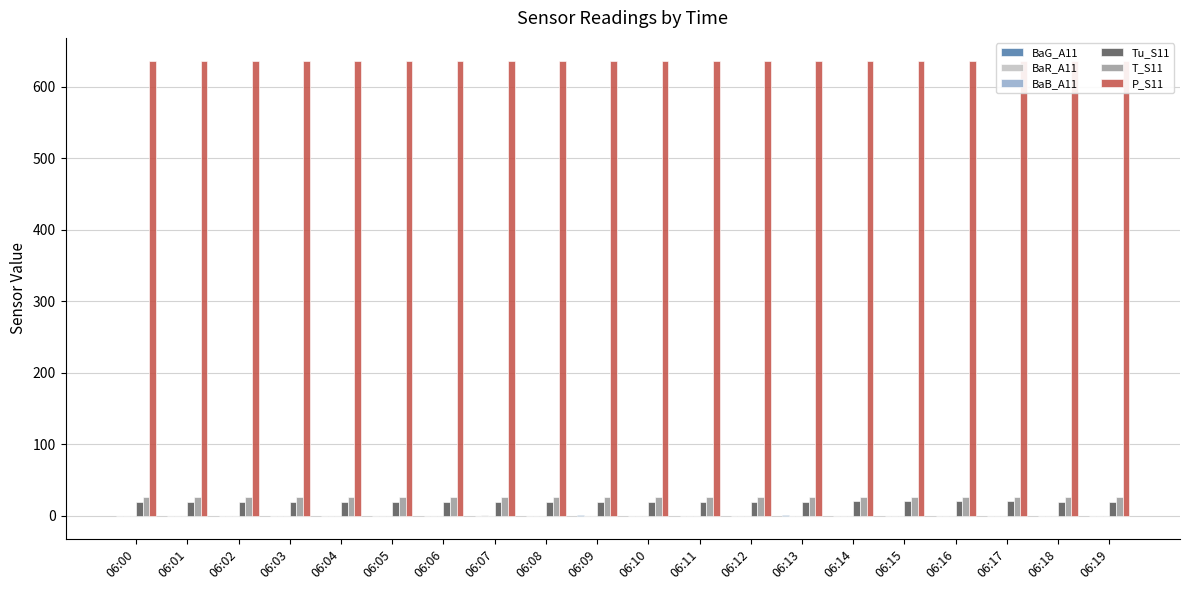

Between 06:08 and 06:16, which is larger?

06:16